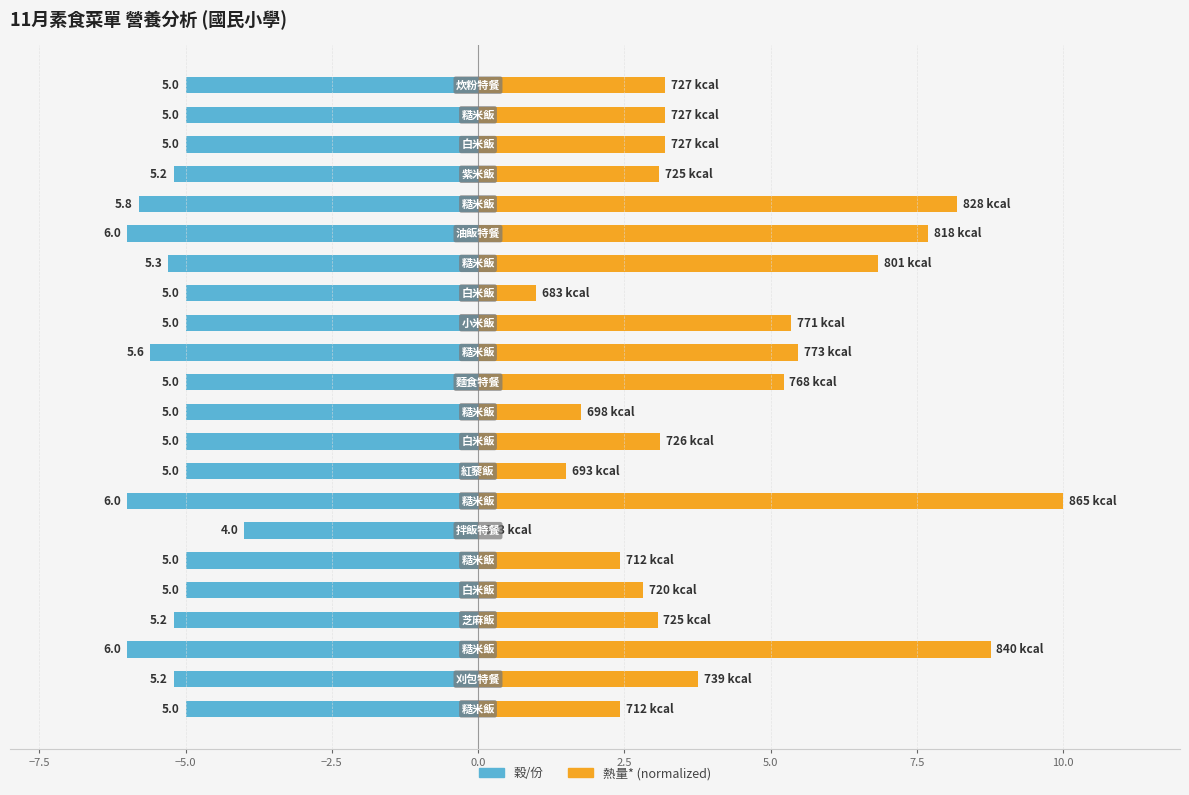

The 穀/份 series shows -6.6 at 12.5. True or false?

False